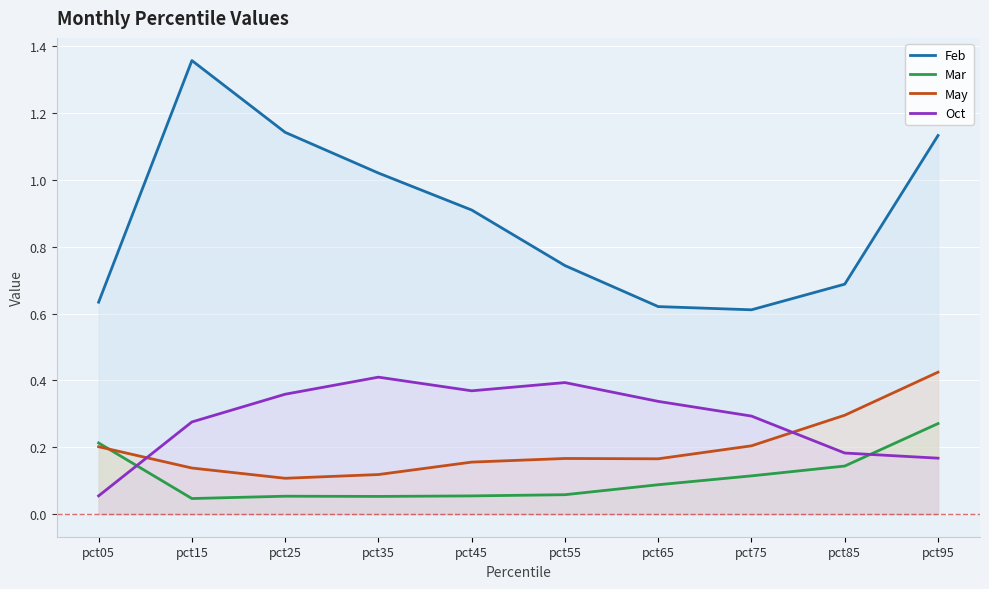

How many lines are shown in the chart?

4